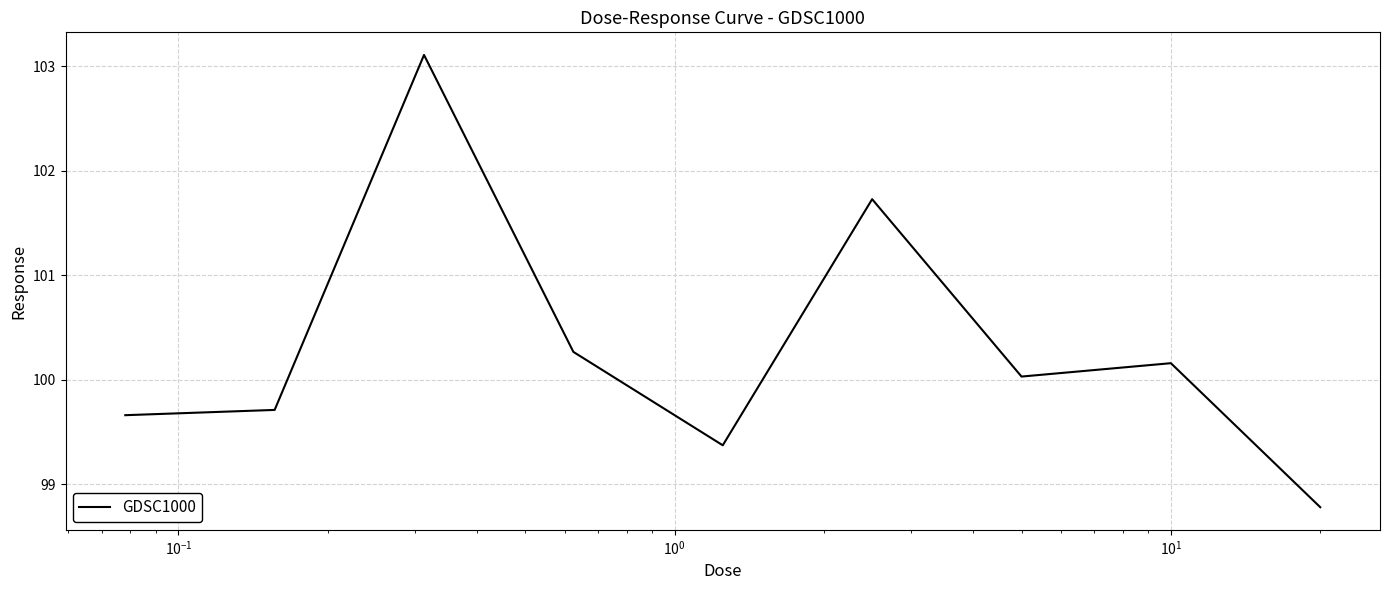

What is the difference between the maximum and minimum values?

4.3